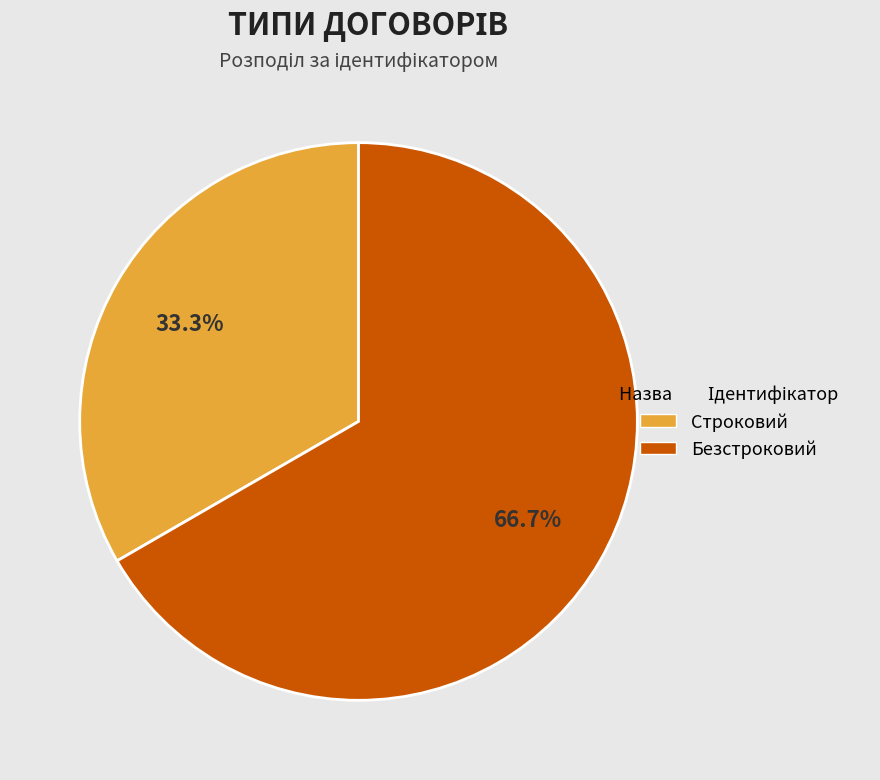

To the nearest percent, what percentage of the pie is Строковий?

33%